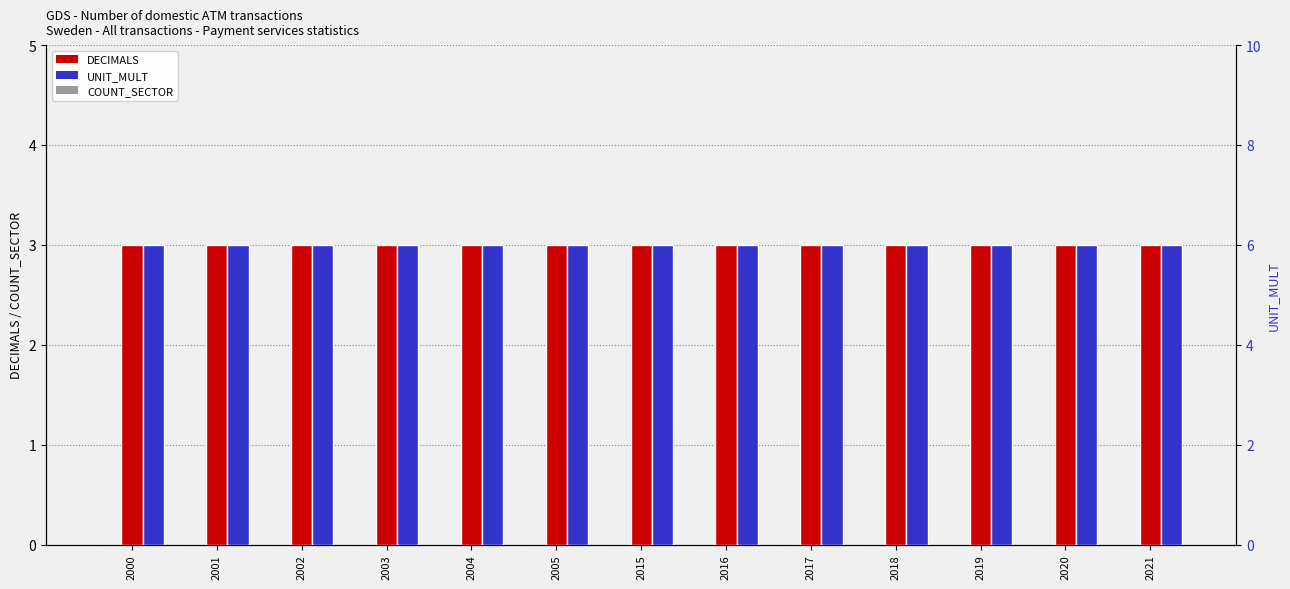

Reading left to right, extract all data points from this chart.

COUNT_SECTOR: 0	0	0	0	0	0	0	0	0	0	0	0	0
DECIMALS: 3	3	3	3	3	3	3	3	3	3	3	3	3
UNIT_MULT: 6	6	6	6	6	6	6	6	6	6	6	6	6